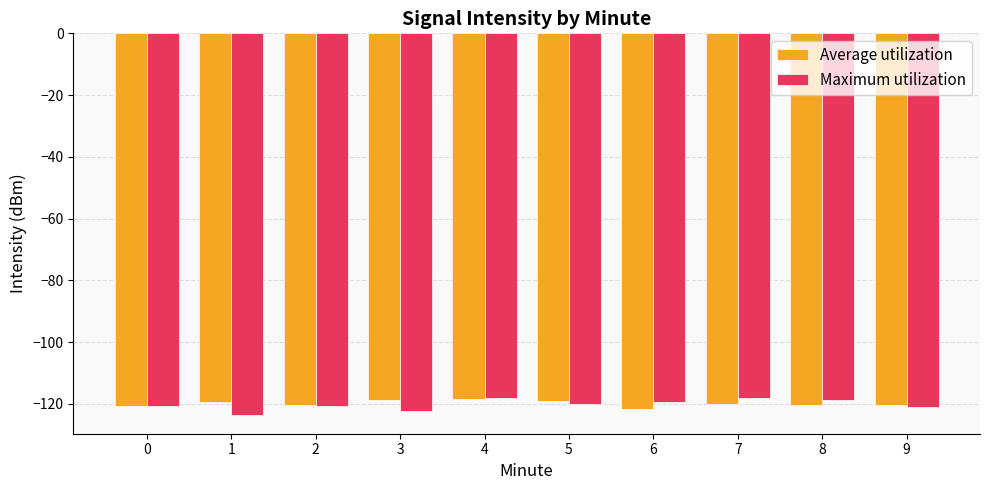

The Average utilization series shows -119.1 at 5. True or false?

True